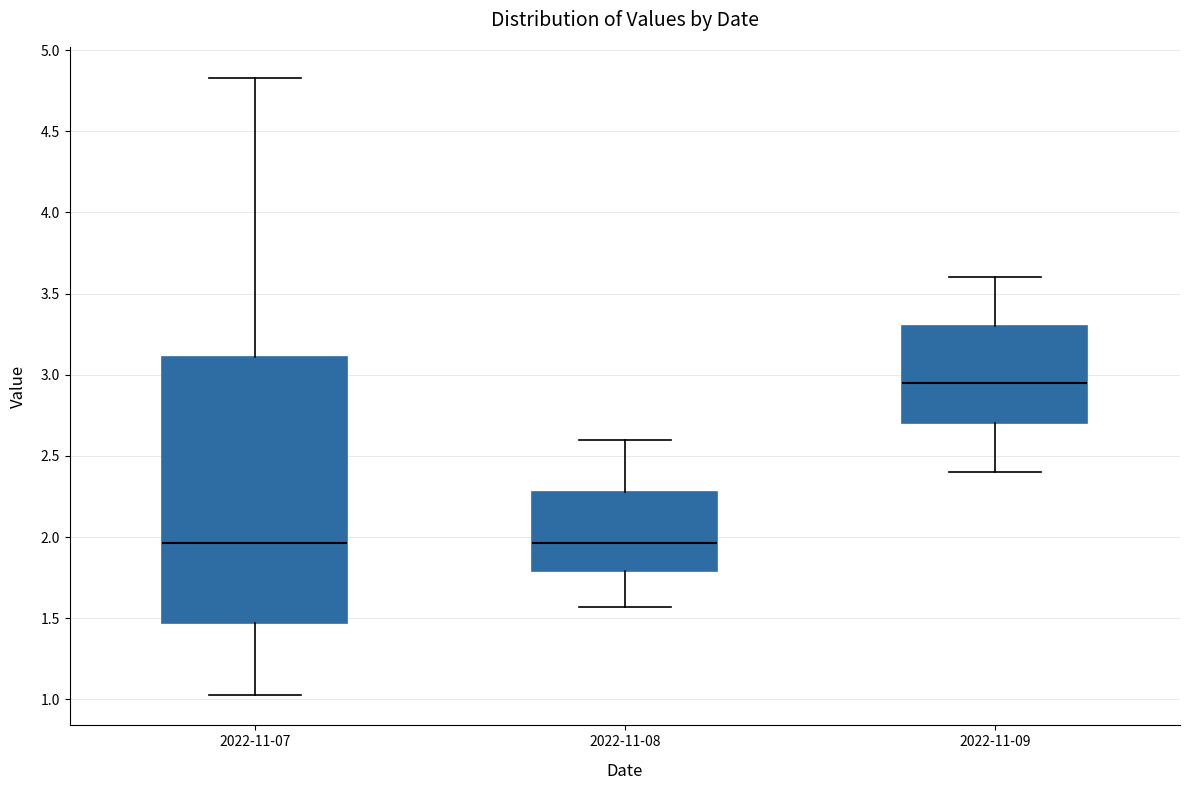

Where does the lower whisker of the box for 2022-11-08 end on the y-axis? The values are not printed on the chart, so give them approximately, as read against the axis.

1.55